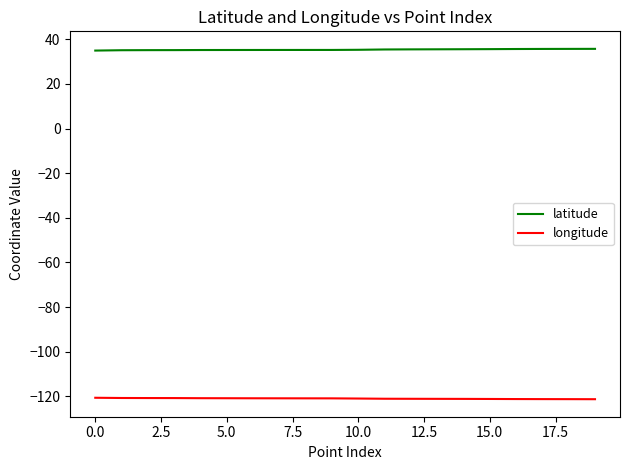

List the series in order of their peak value, highest first.

latitude, longitude